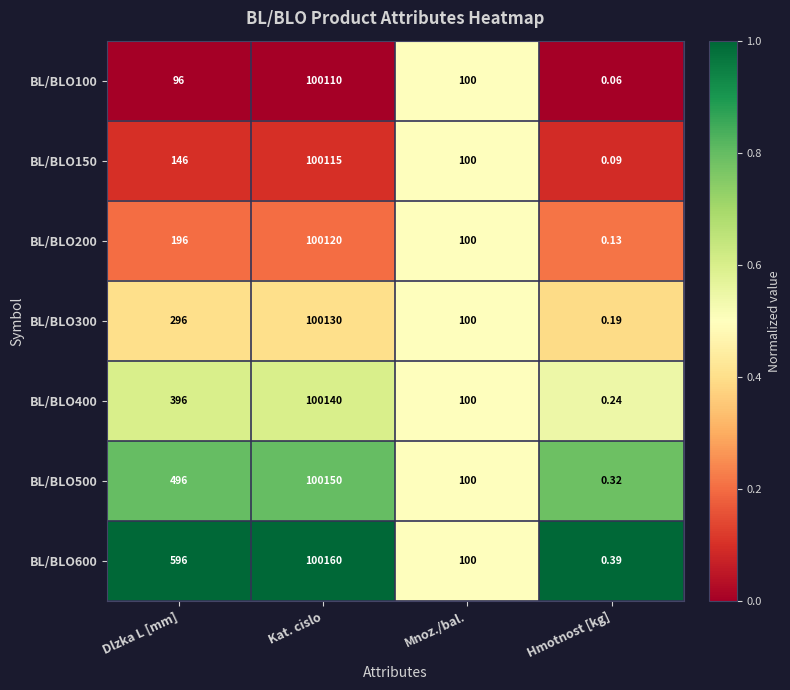

At which label does BL/BLO300 reach its peak?

Kat. cislo